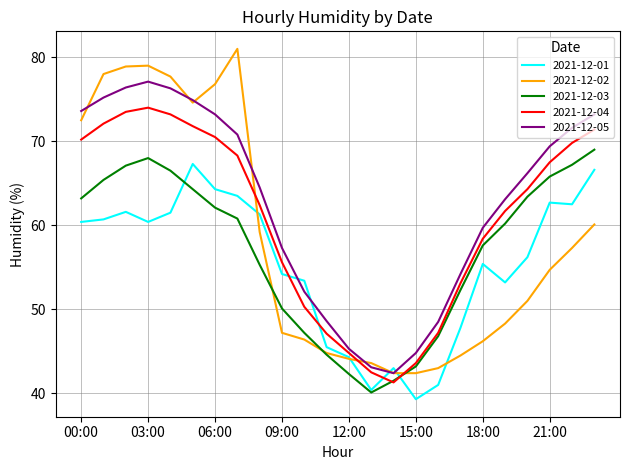

True or false: 2021-12-05 and 2021-12-03 intersect in this chart.

False